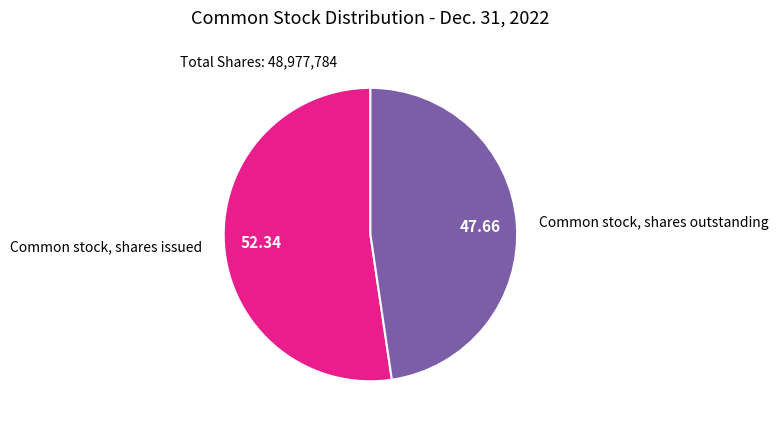

Which category accounts for the majority?

Common stock, shares issued